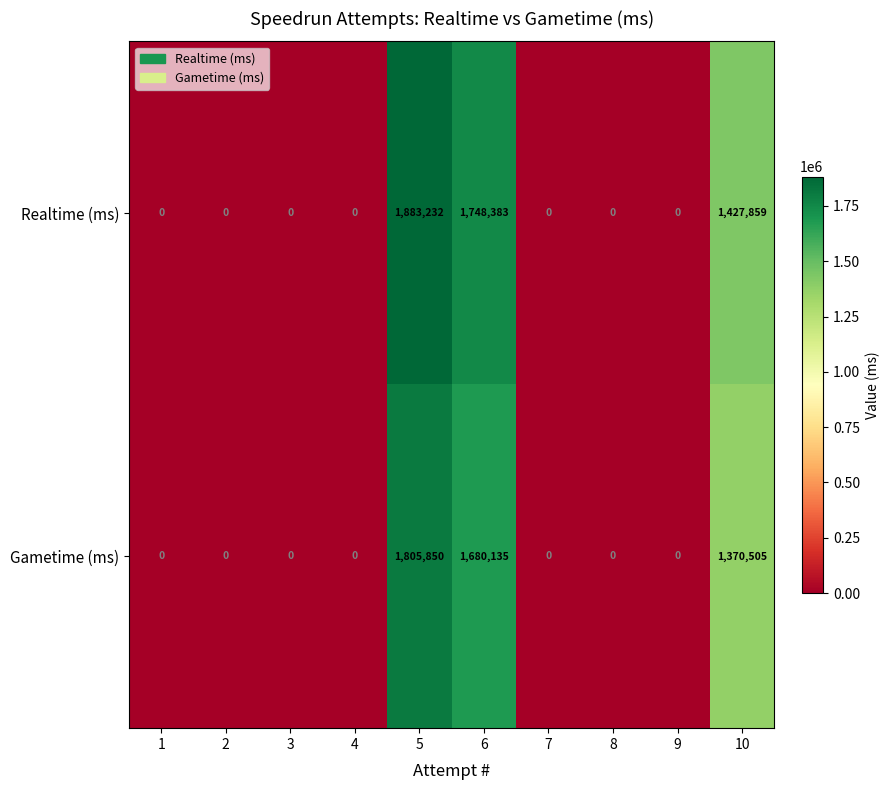

Reading left to right, what are all the values shown in this chart?

Realtime (ms): 1=0	2=0	3=0	4=0	5=1883232	6=1748383	7=0	8=0	9=0	10=1427859
Gametime (ms): 1=0	2=0	3=0	4=0	5=1805850	6=1680135	7=0	8=0	9=0	10=1370505